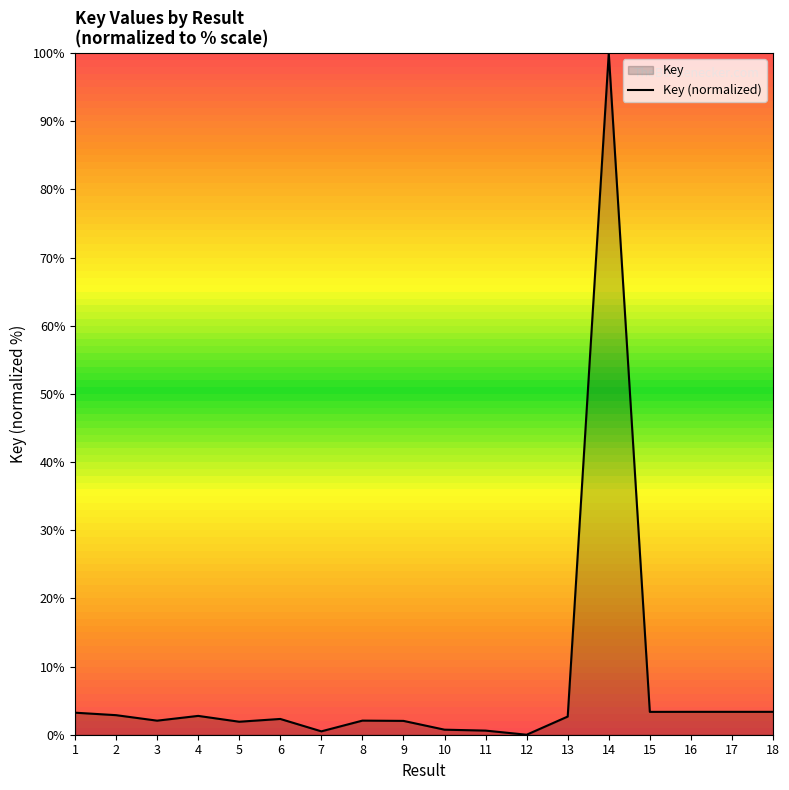

Does the chart display data point markers on the line(s)?

No